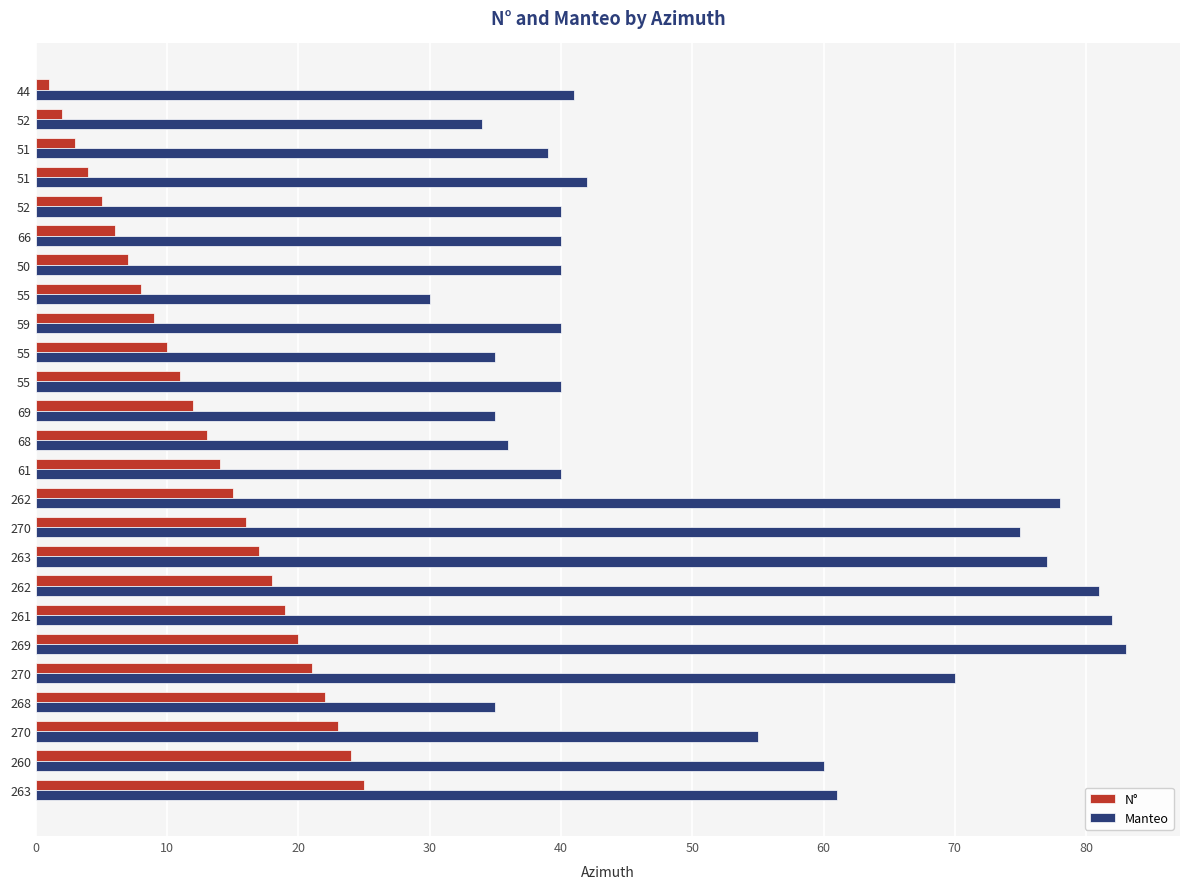

What is the sum of all N° values?

325